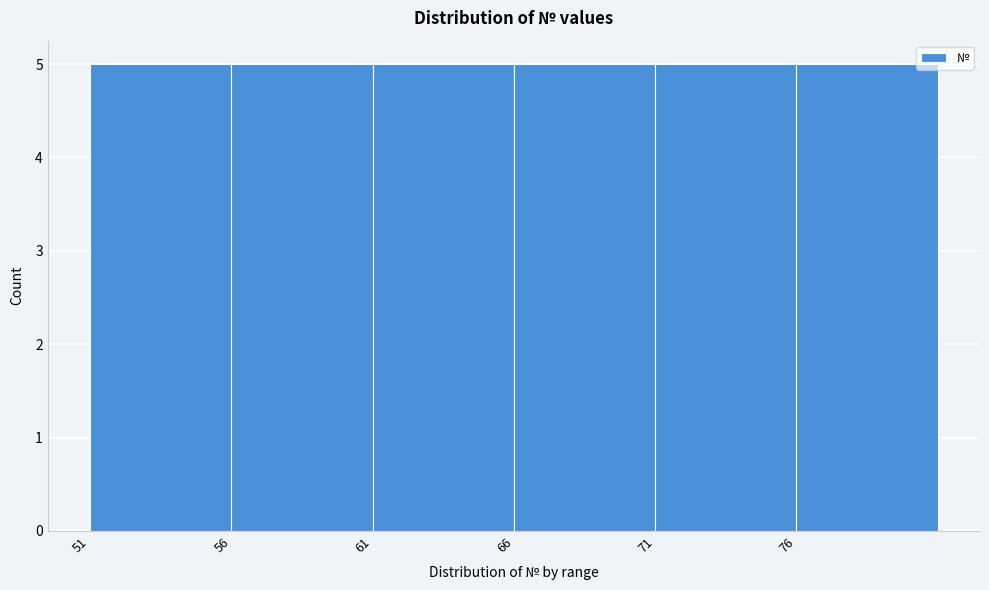

Reading left to right, list every bar in this chart as the range it spans on the x-axis followed by its height. The values are not printed on the chart, so give them approximately, as read against the axis.

51 to 56: 5
56 to 61: 5
61 to 66: 5
66 to 71: 5
71 to 76: 5
76 to 81: 5